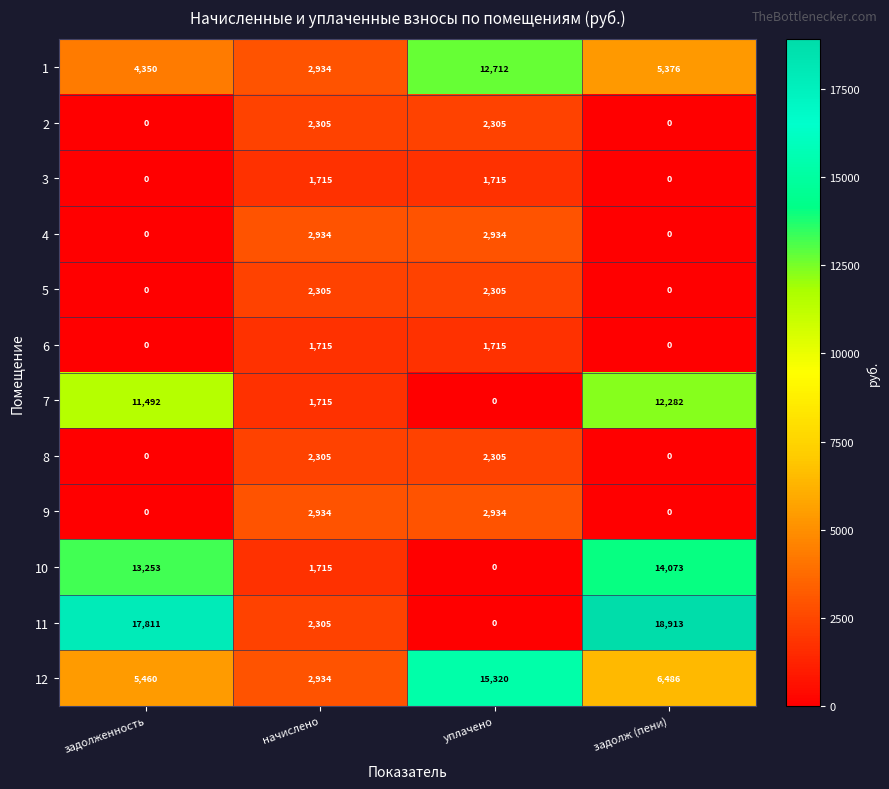

List the labels in order of 1 value, largest first.

уплачено, задолж (пени), задолженность, начислено